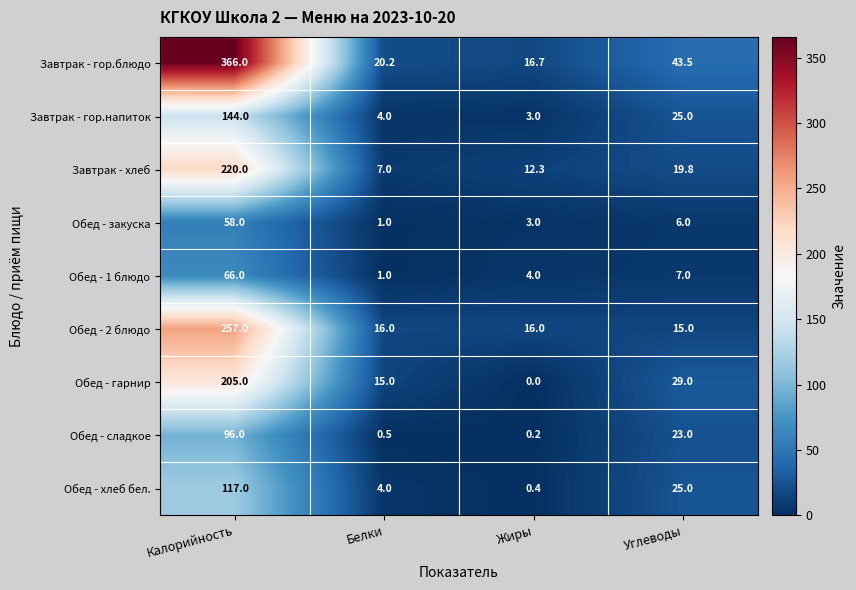

Where does the Обед - гарнир series first go above 29?

Калорийность